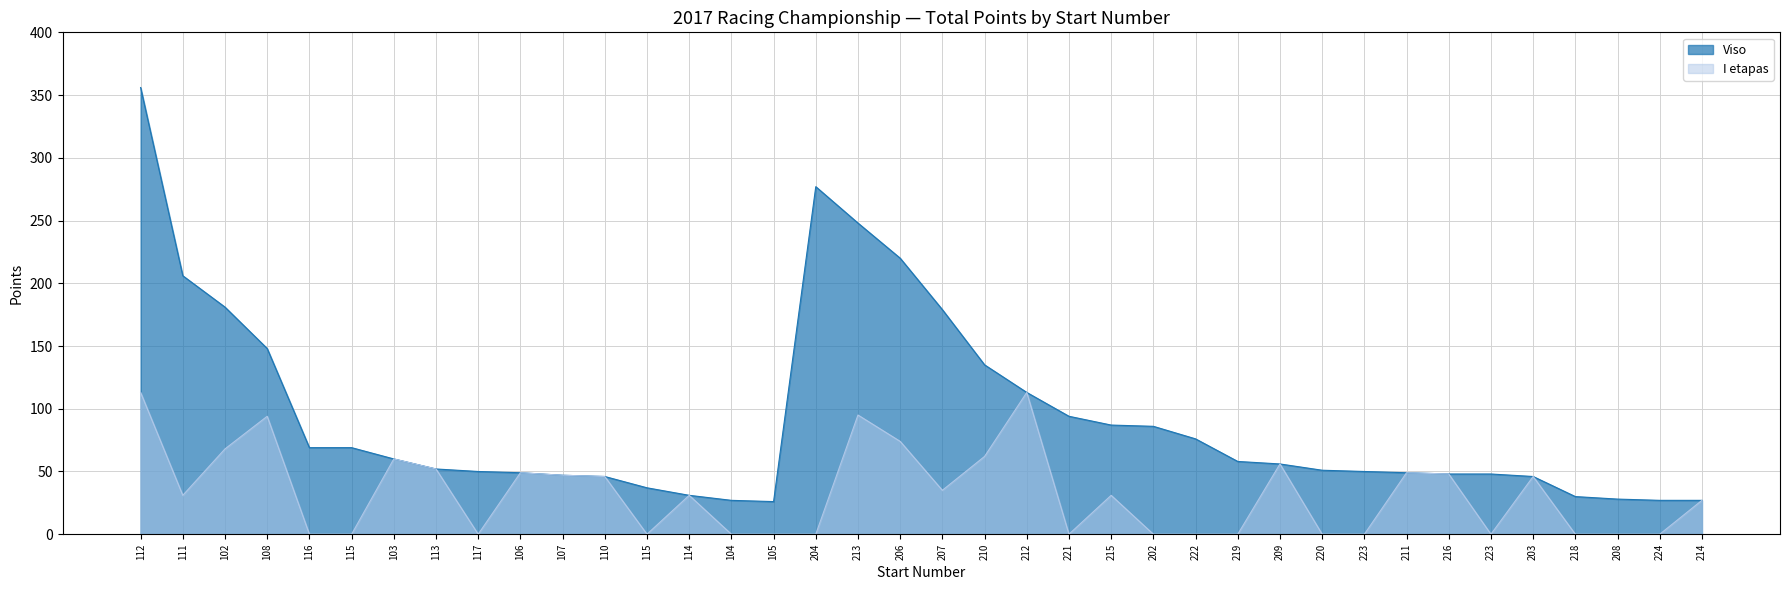

Which series has the largest total across all categories?

Viso